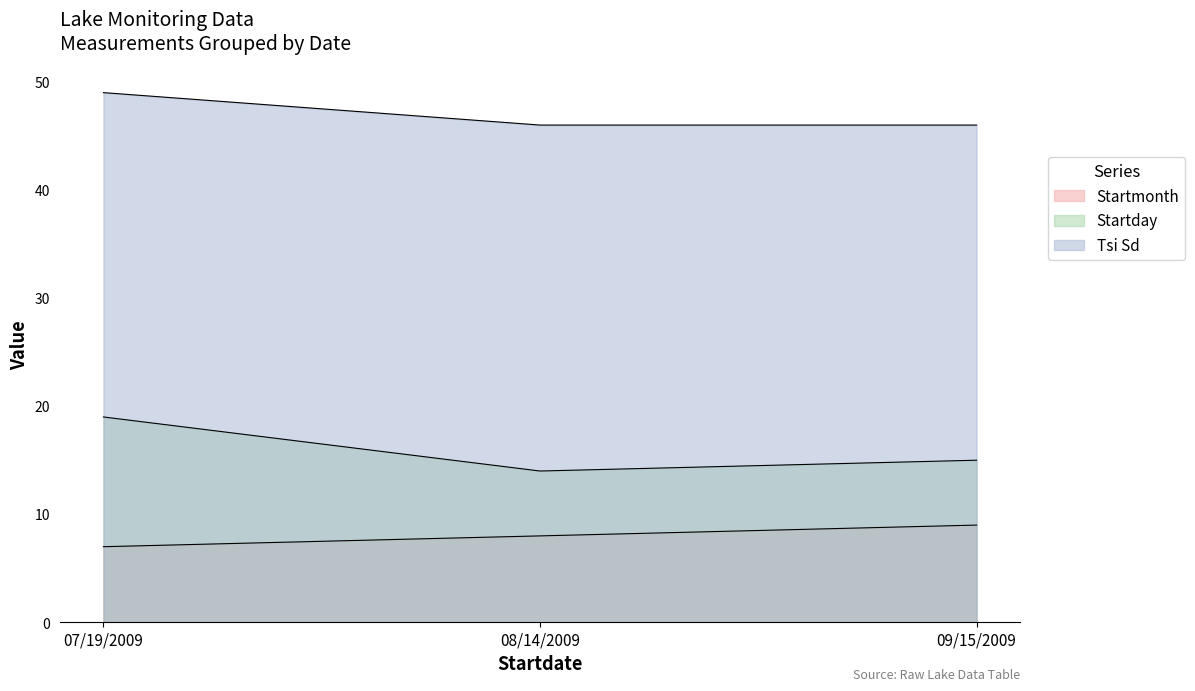

Which series changed the most between 07/19/2009 and 09/15/2009?

Startday